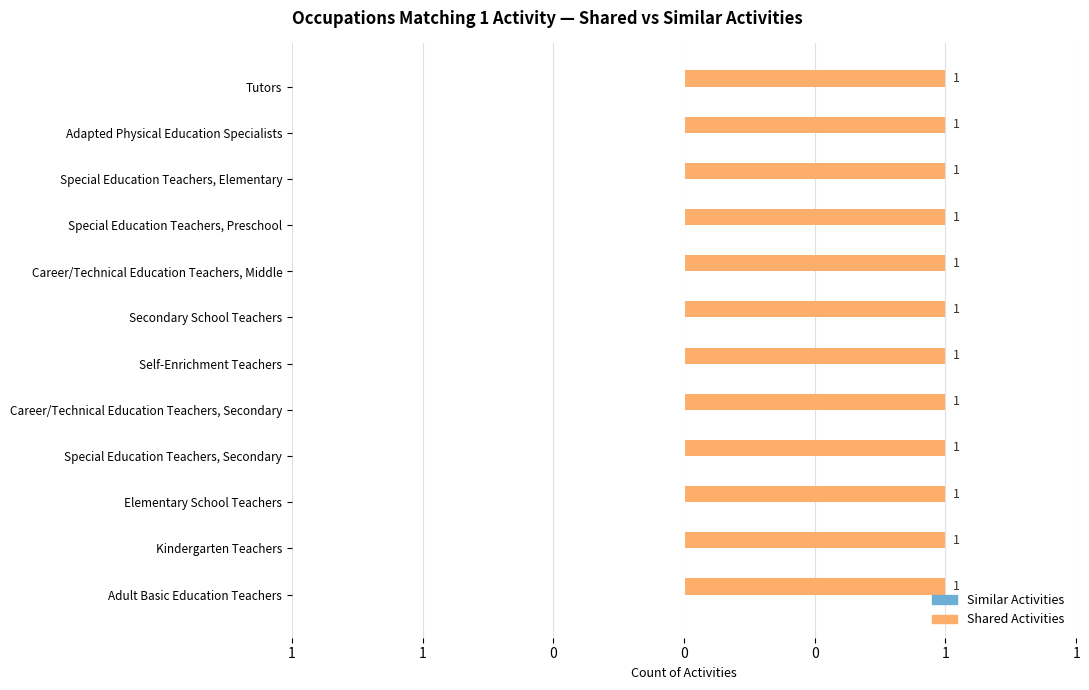

Which label corresponds to the largest value in the chart?

Tutors